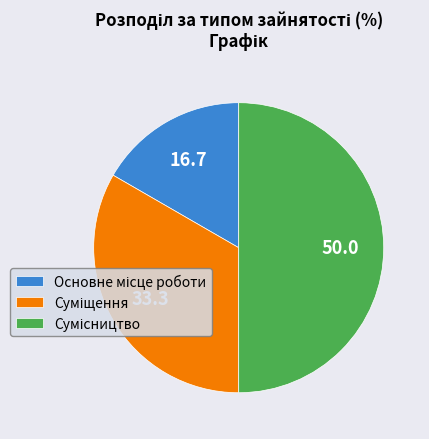

How many slices are in this pie chart?

3